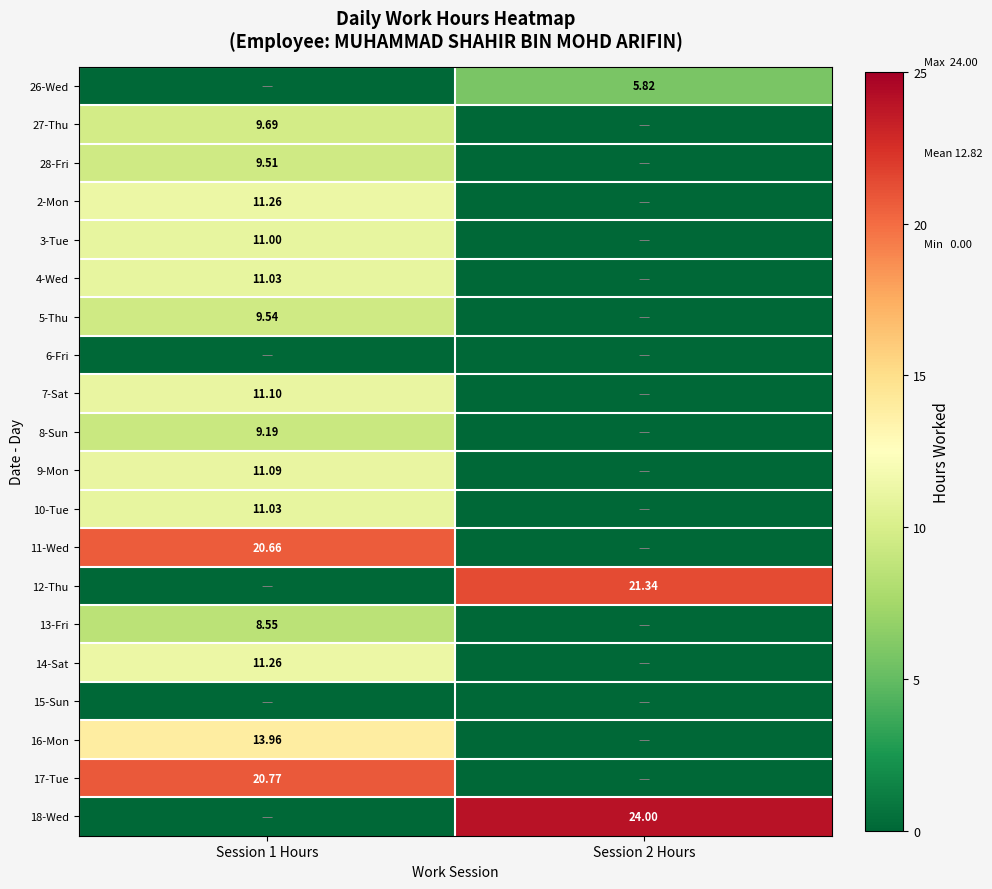

Is it true that 2-Mon equals 11.3 at Session 1 Hours?

True